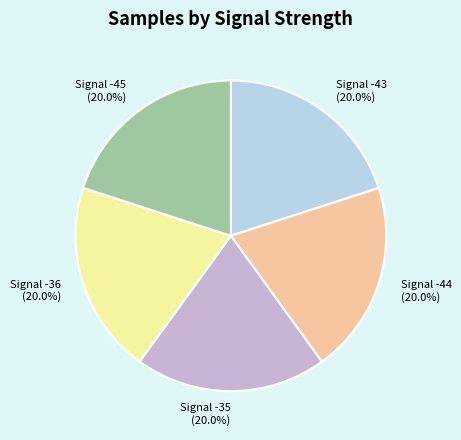

What percentage is the Signal -36 slice, to the nearest percent?

20%